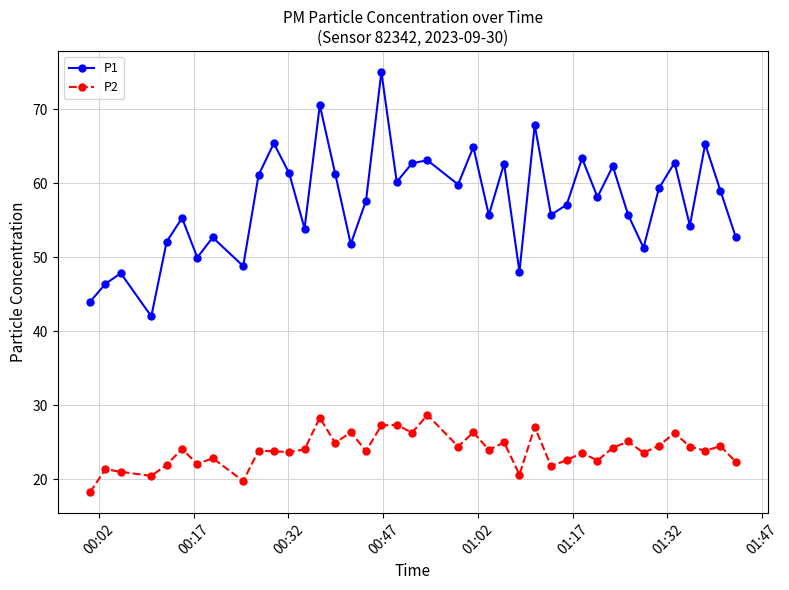

Which series has the largest range (max minus min)?

P1